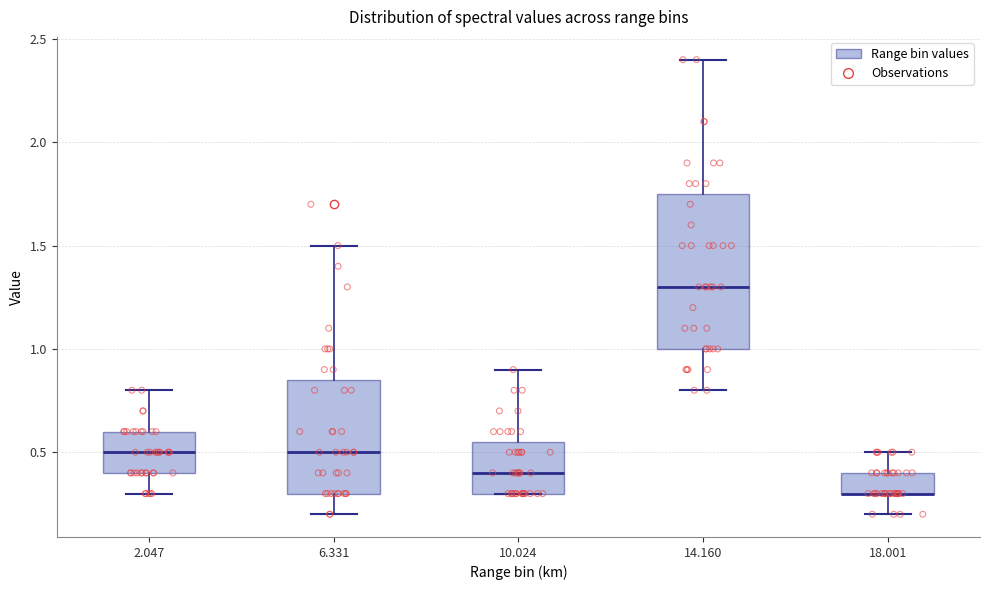

Where is the lower edge of the box at x = 6.331 on the y-axis? The values are not printed on the chart, so give them approximately, as read against the axis.

0.30